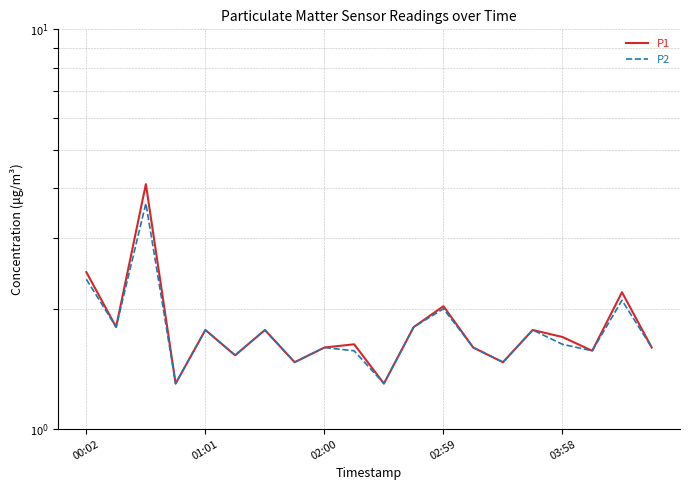

True or false: P2 and P1 cross at least once.

False